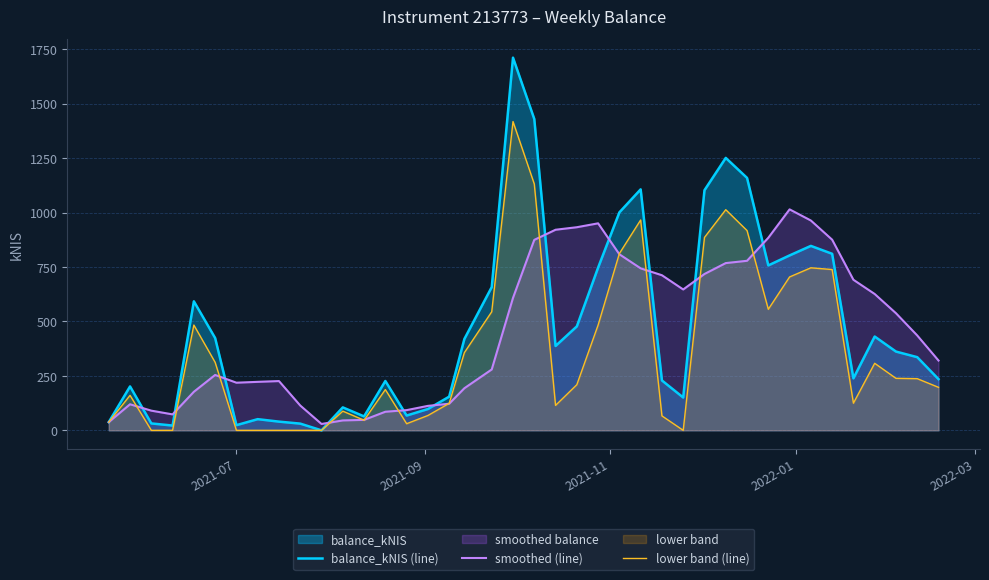

Rank the series by their maximum value, from highest to lowest.

balance_kNIS (line), lower band (line), smoothed (line)